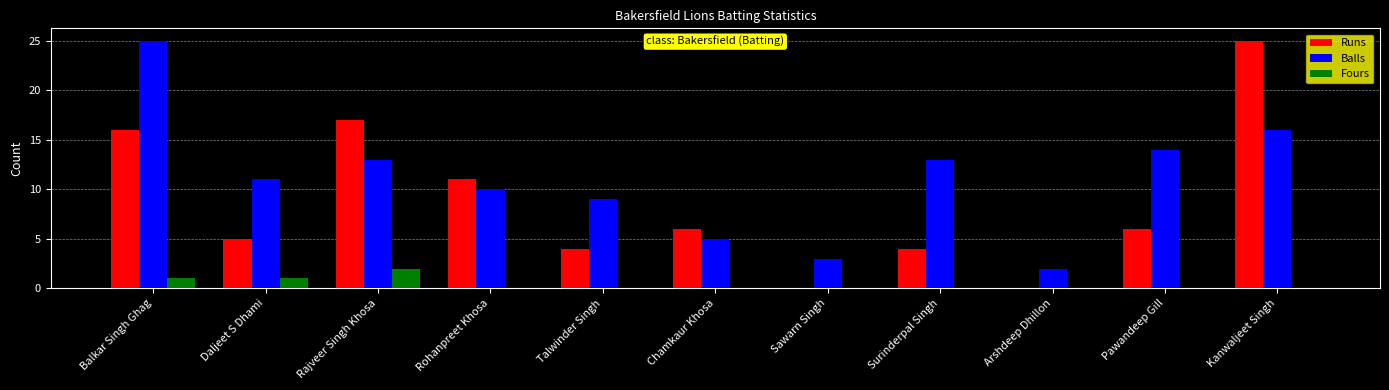

Count the number of categories in the chart.

11